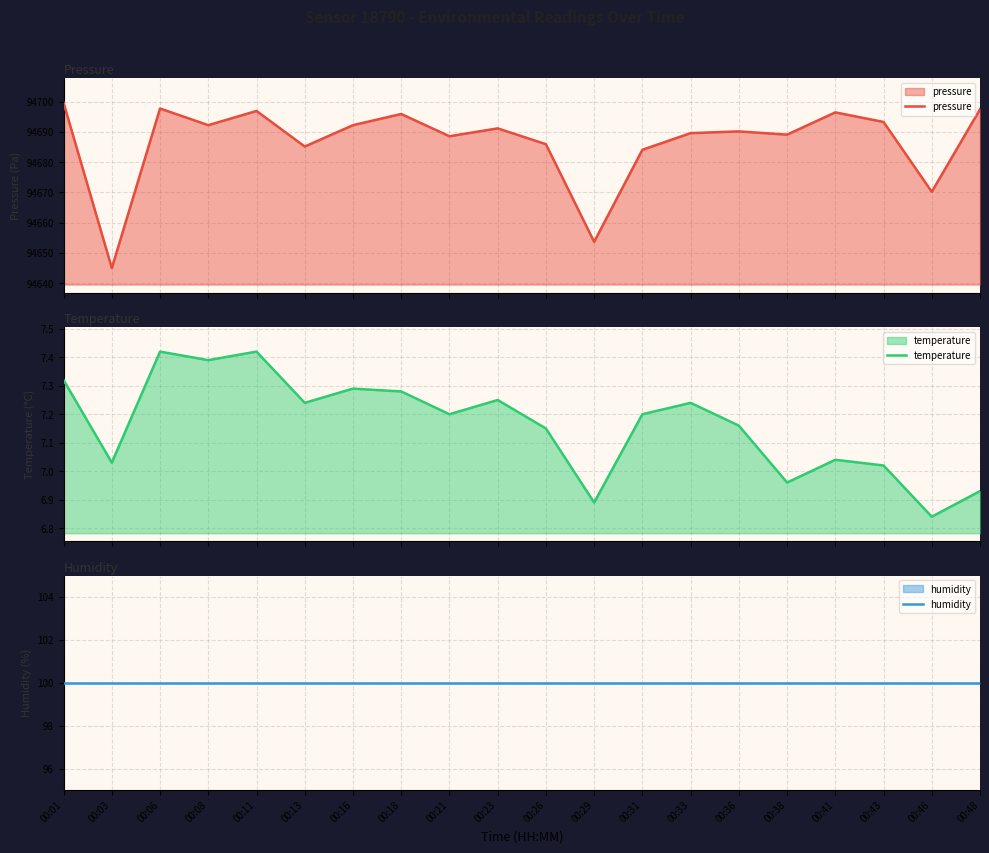

At which label does humidity reach its minimum?

00:01